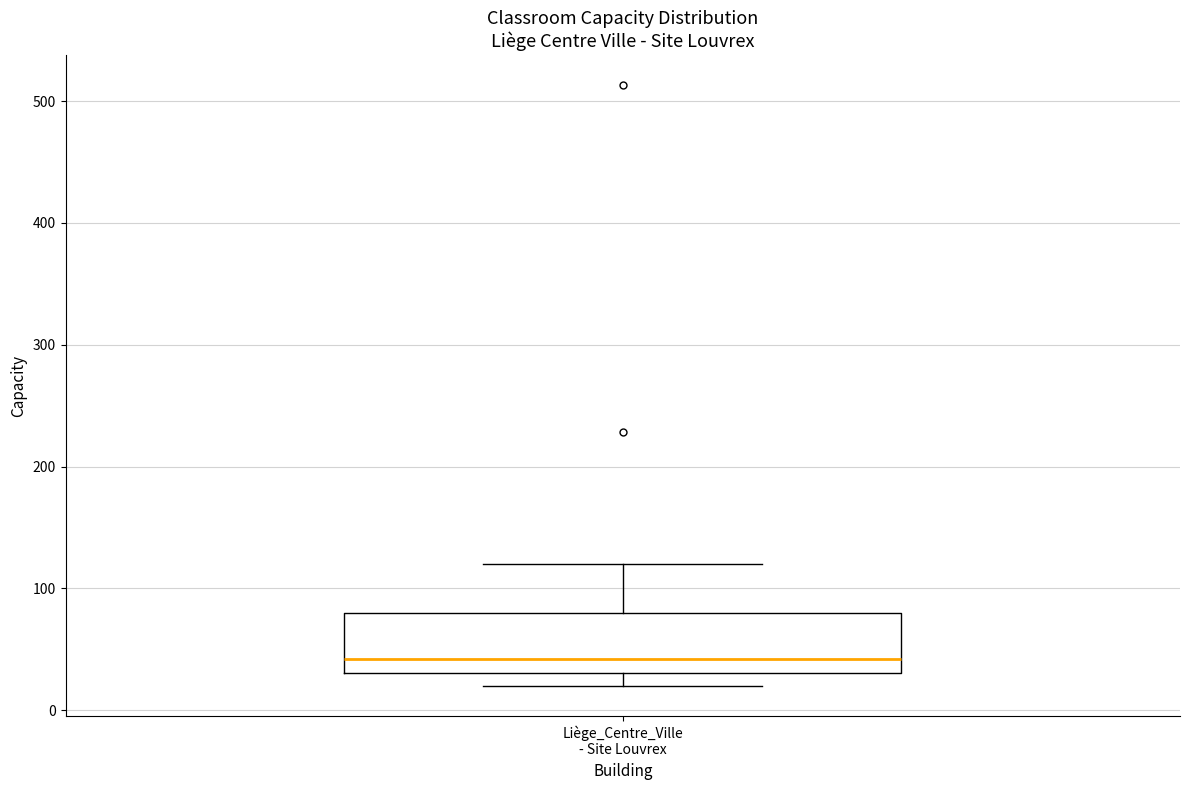

Transcribe this box plot: give where the median line is, the range the box spans, and where the two whiskers end, as read against the y-axis. The values are not printed on the chart, so give them approximately, as read against the axis.

median 40, box 30 to 80, whiskers 20 to 120